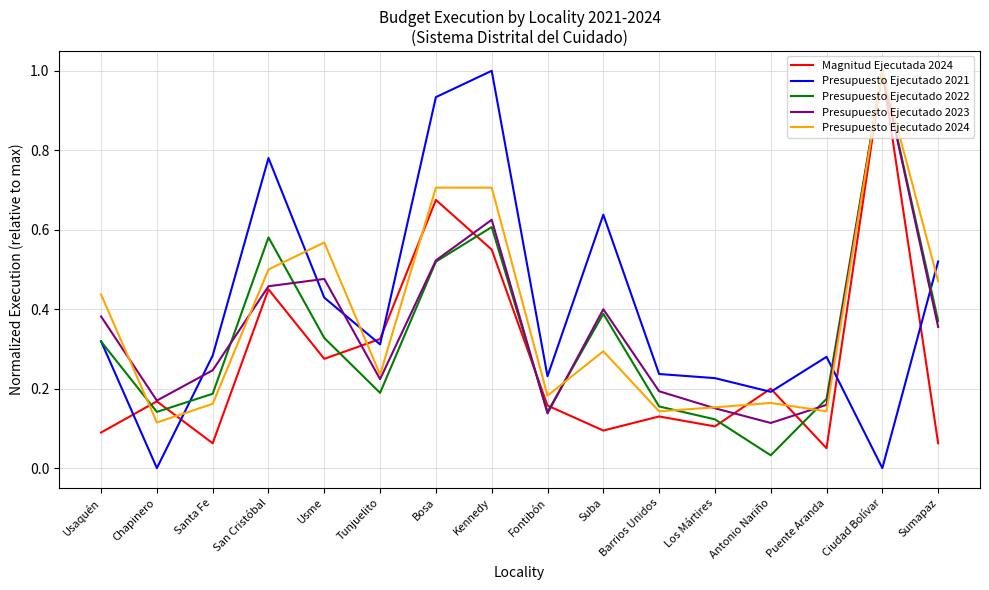

At which label does Presupuesto Ejecutado 2023 reach its minimum?

Antonio Nariño